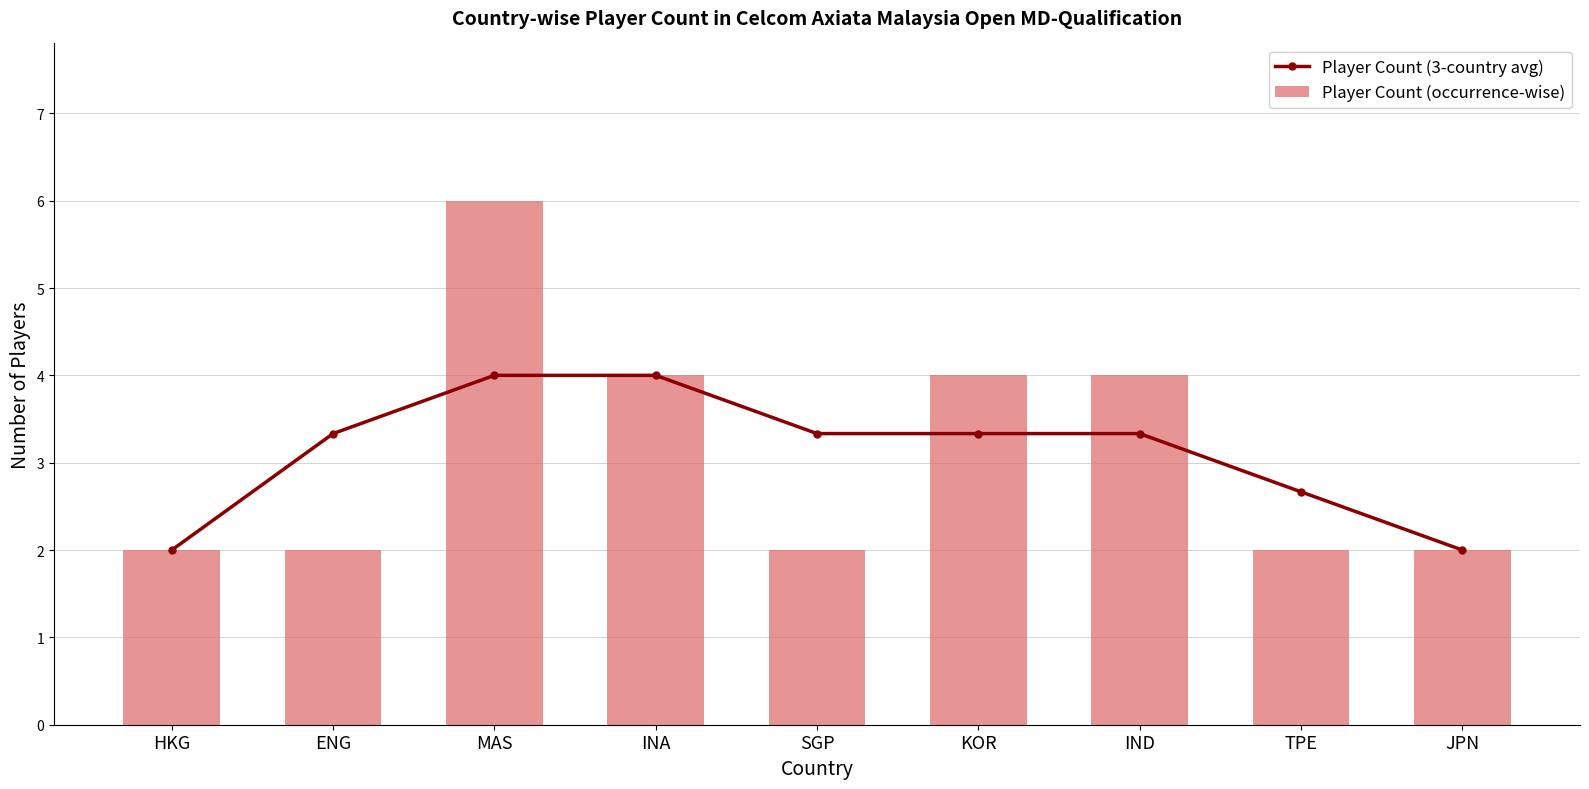

Which category has the highest value in the Player Count (occurrence-wise) series?

MAS